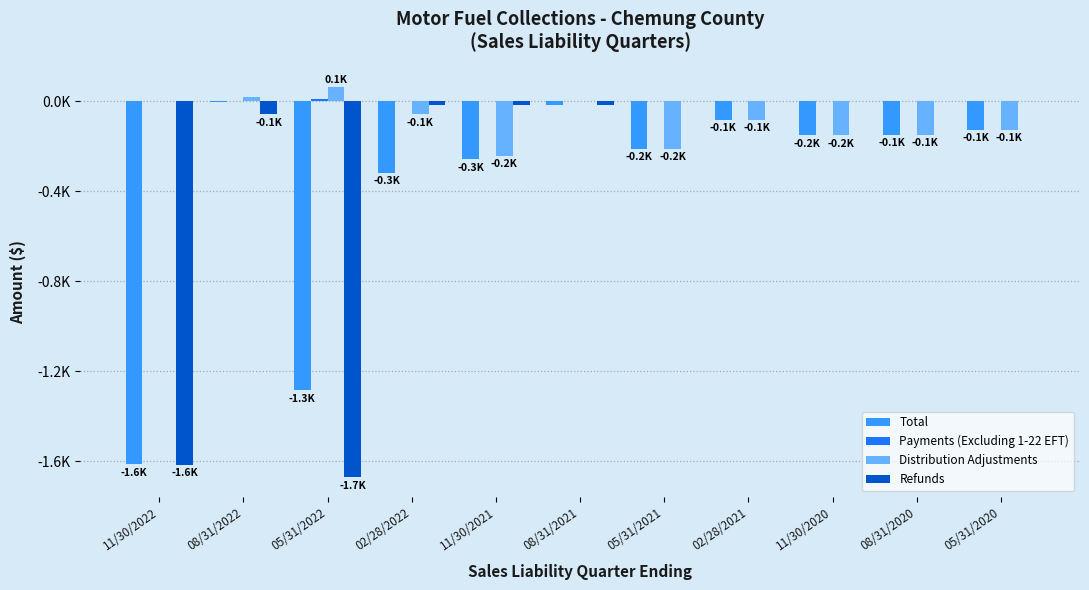

Reading right to left, what are all the values shown in this chart?

Total: 05/31/2020=-125.9	08/31/2020=-149.2	11/30/2020=-152.2	02/28/2021=-82.9	05/31/2021=-211.0	08/31/2021=-17.1	11/30/2021=-258.5	02/28/2022=-317.2	05/31/2022=-1285.0	08/31/2022=-3.5	11/30/2022=-1611.9
Payments (Excluding 1-22 EFT): 05/31/2020=0.0	08/31/2020=0.2	11/30/2020=0.0	02/28/2021=0.0	05/31/2021=0.0	08/31/2021=0.0	11/30/2021=0.0	02/28/2022=0.0	05/31/2022=11.1	08/31/2022=1.7	11/30/2022=2.4
Distribution Adjustments: 05/31/2020=-125.9	08/31/2020=-149.4	11/30/2020=-152.2	02/28/2021=-82.9	05/31/2021=-211.0	08/31/2021=0.0	11/30/2021=-241.7	02/28/2022=-58.2	05/31/2022=62.4	08/31/2022=20.3	11/30/2022=-0.4
Refunds: 05/31/2020=0.0	08/31/2020=0.0	11/30/2020=0.0	02/28/2021=0.0	05/31/2021=0.0	08/31/2021=-17.1	11/30/2021=-16.8	02/28/2022=-19.3	05/31/2022=-1670.9	08/31/2022=-57.2	11/30/2022=-1613.9